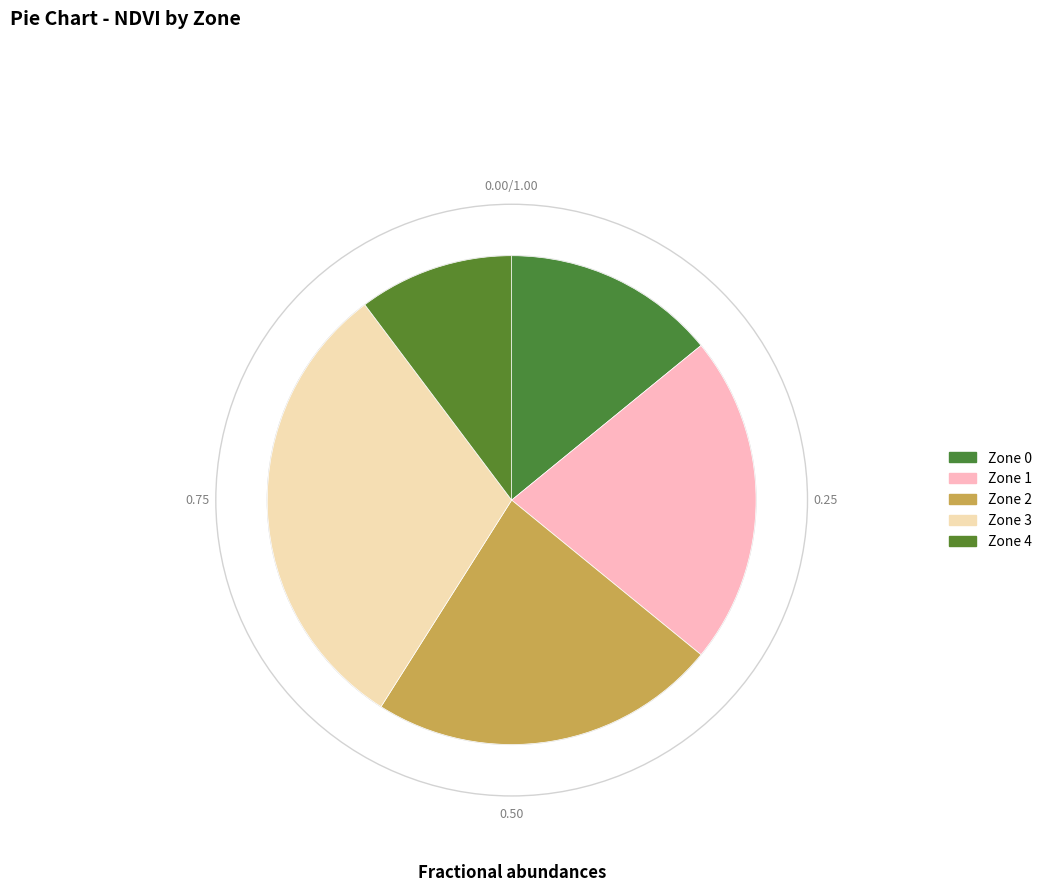

Count the number of slices in the pie.

5